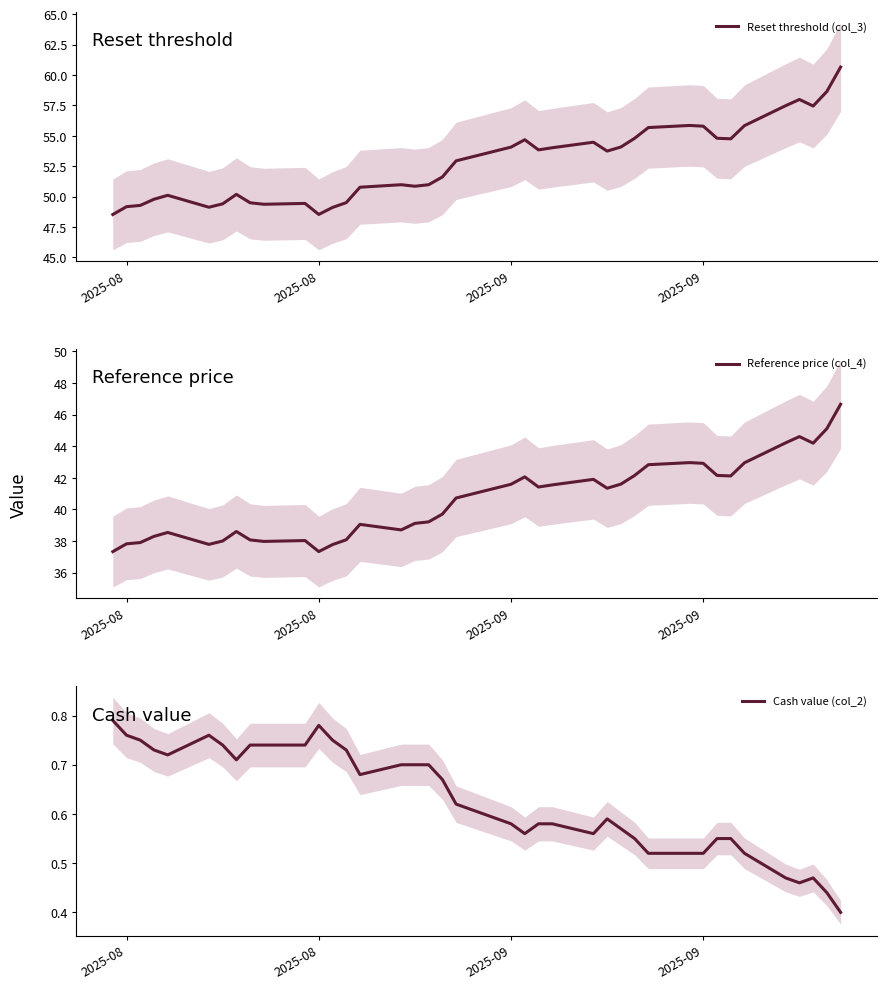

Reading left to right, list all the values displayed in this chart.

Reset threshold (col_3): 48.5	49.2	49.3	49.8	50.1	49.1	49.4	50.2	49.5	49.4	49.4	48.5	49.1	49.5	50.8	51.0	50.9	51.0	51.6	52.9	54.1	54.7	53.8	54.0	54.5	53.7	54.1	54.8	55.7	55.9	55.8	54.8	54.8	55.8	57.5	58.0	57.5	58.6	60.7
Reference price (col_4): 37.3	37.8	37.9	38.3	38.5	37.8	38.0	38.6	38.1	38.0	38.0	37.3	37.8	38.1	39.1	38.7	39.1	39.2	39.7	40.7	41.6	42.1	41.4	41.6	41.9	41.3	41.6	42.1	42.8	43.0	42.9	42.2	42.1	43.0	44.2	44.6	44.2	45.1	46.7
Cash value (col_2): 0.8	0.8	0.8	0.7	0.7	0.8	0.7	0.7	0.7	0.7	0.7	0.8	0.8	0.7	0.7	0.7	0.7	0.7	0.7	0.6	0.6	0.6	0.6	0.6	0.6	0.6	0.6	0.6	0.5	0.5	0.5	0.6	0.6	0.5	0.5	0.5	0.5	0.4	0.4